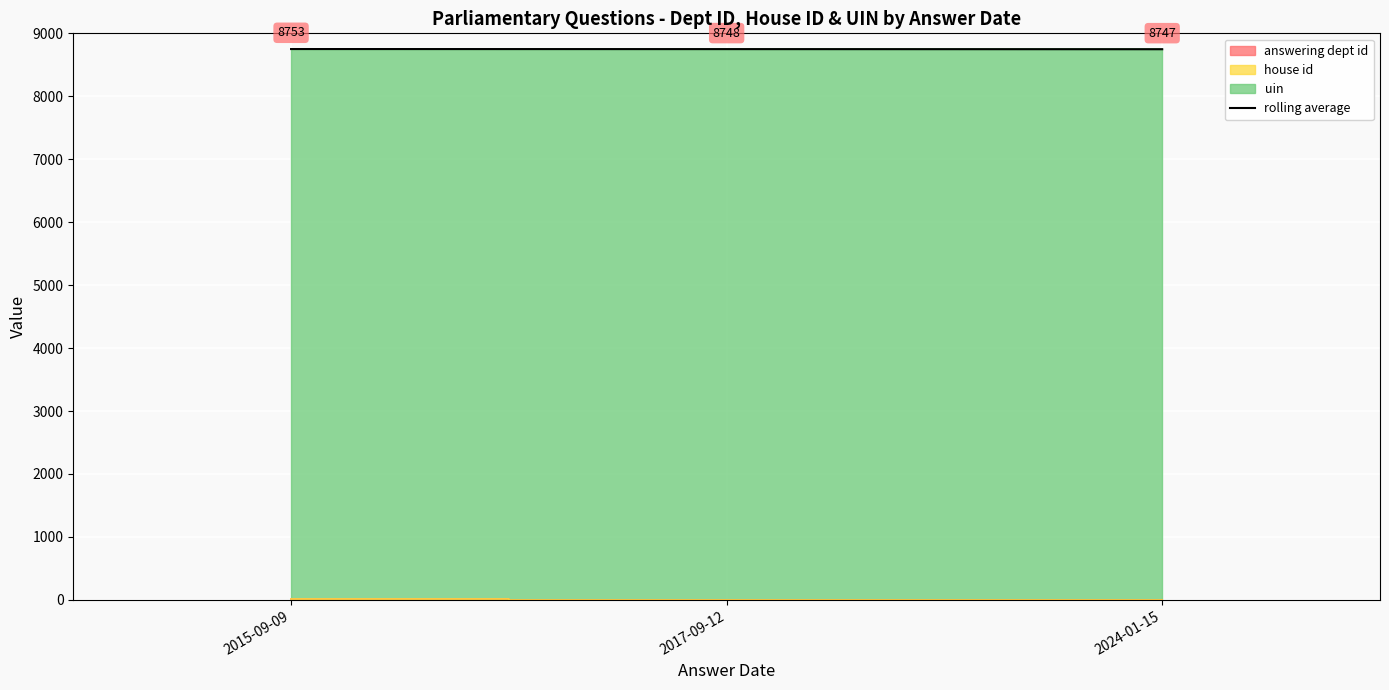

What is the value of the 2nd point from the left?

8749.3